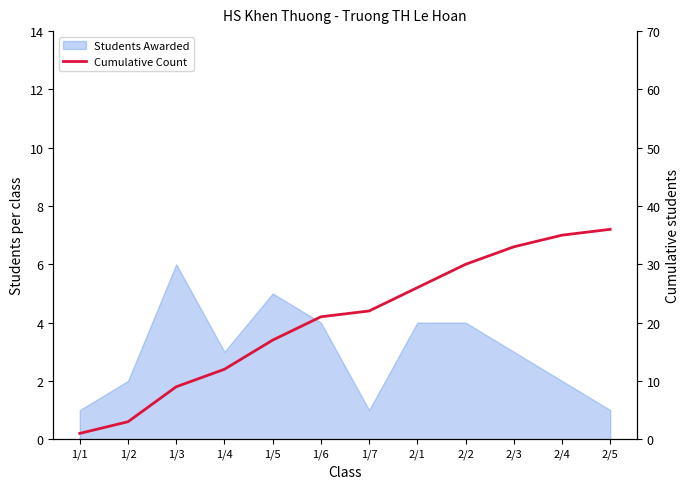

True or false: the data shows 6 at 1/7.

False